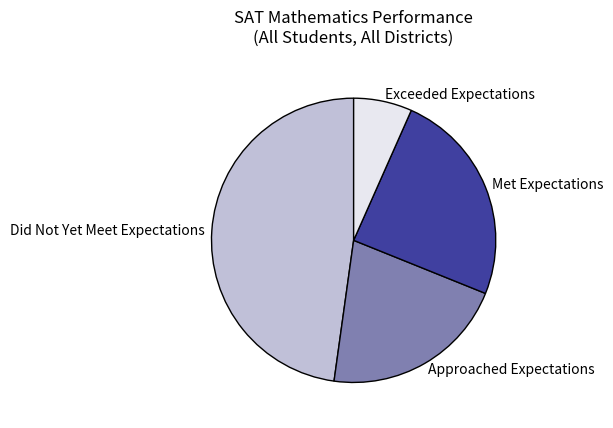

What is the smallest slice in the pie chart?

Exceeded Expectations